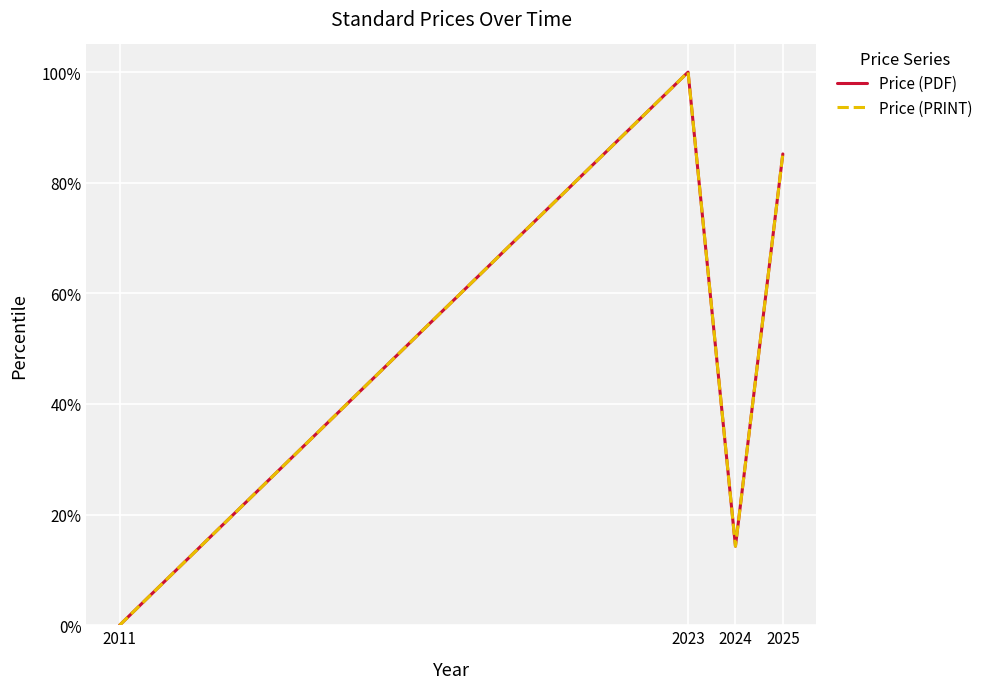

What is the difference between the maximum and second lowest values in the Price (PDF) series?

85.7